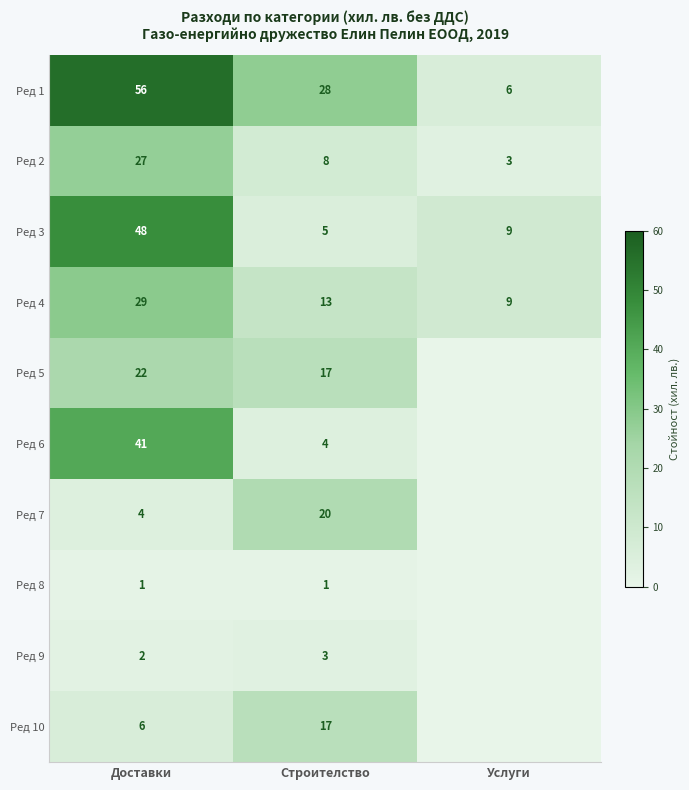

What is the difference between the second highest and minimum values in the Ред 1 series?

22